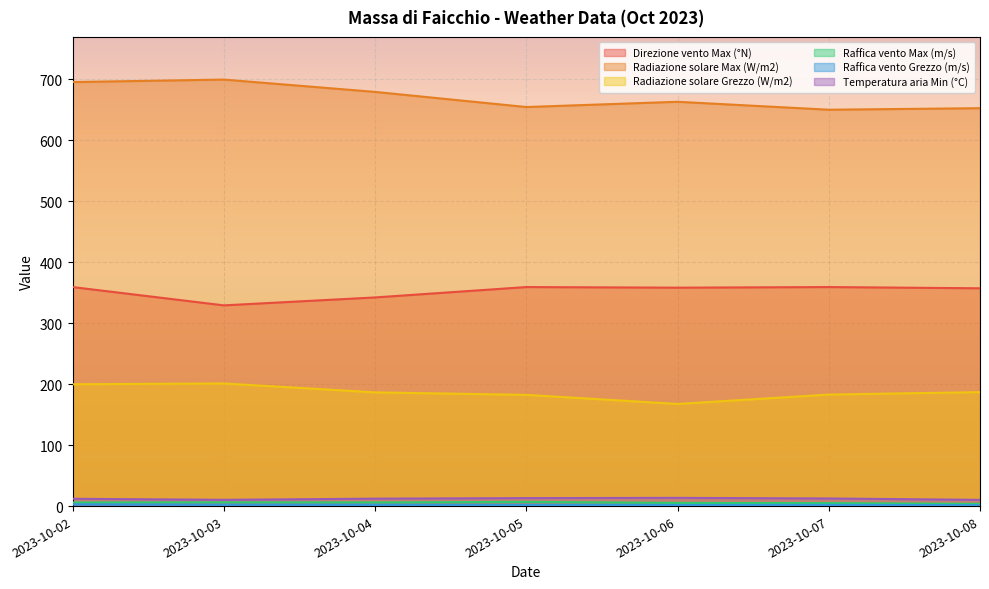

Is it true that Temperatura aria Min (°C) equals 13.5 at 2023-10-06?

True